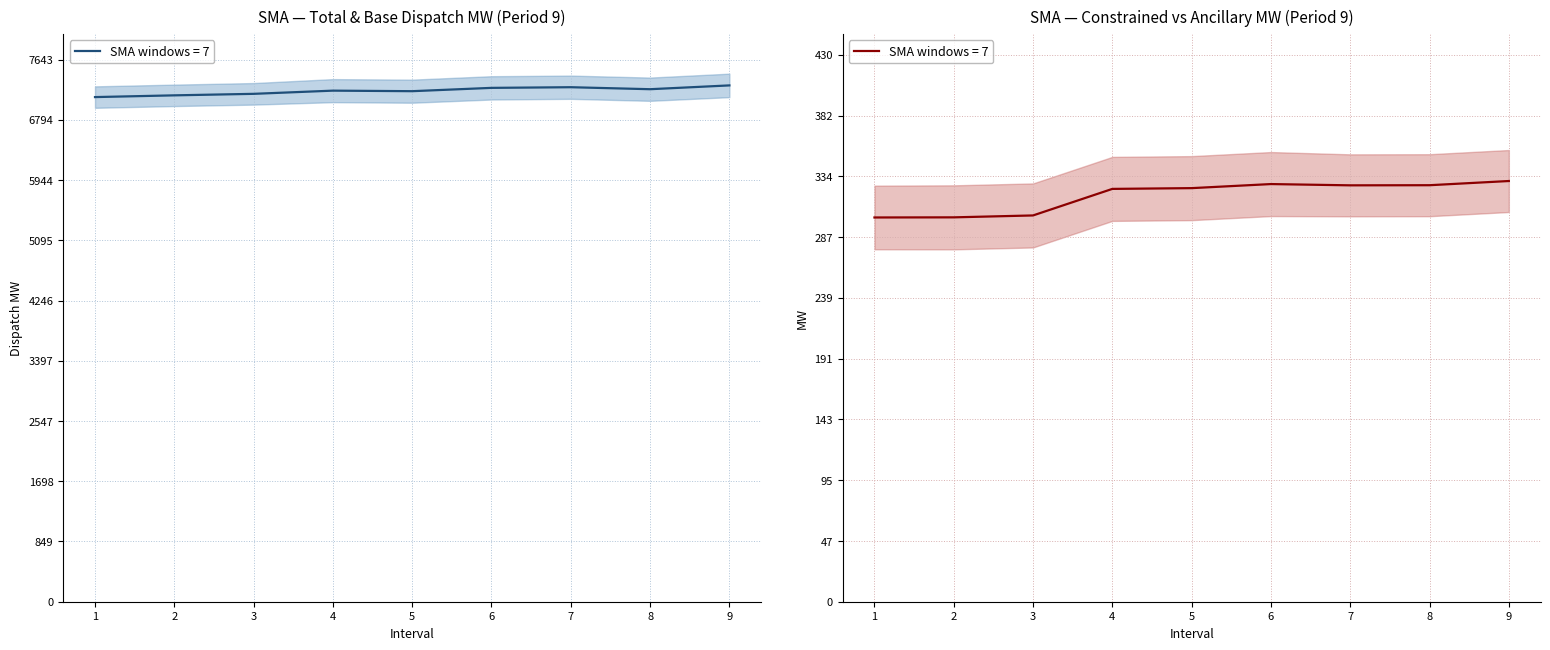

Is the value of Total MW at 8 greater than the value of Col5 MW at 9?

Yes